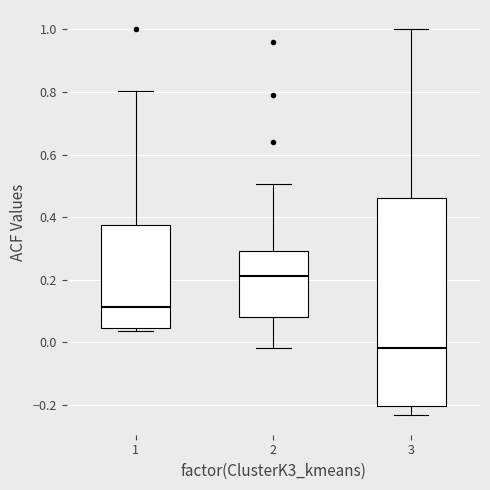

Comparing the boxes themselves (not the whiskers), which one is the tallest?

3